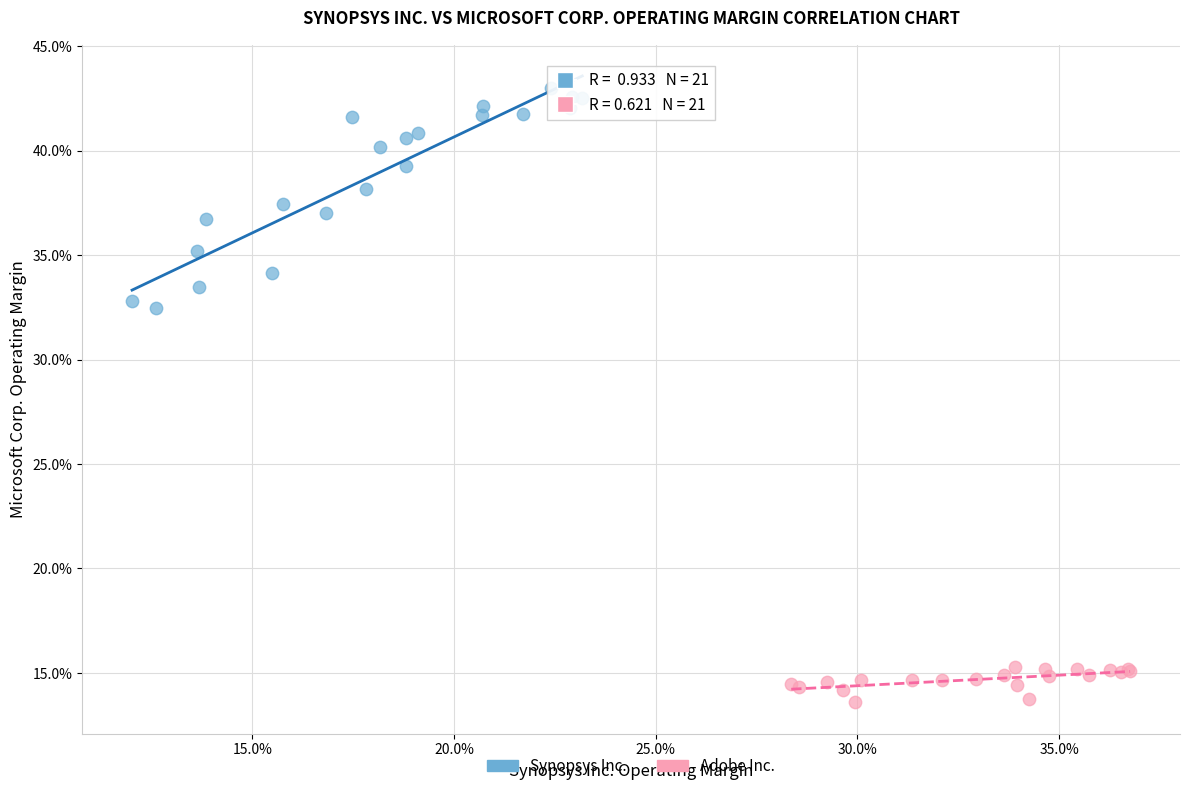

Which series contains the lowest Y value?

Adobe Inc.